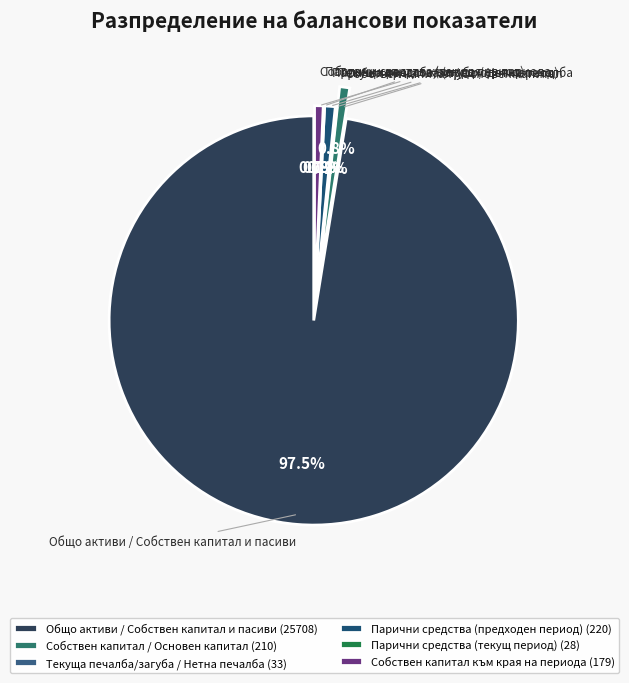

Approximately how many times larger is the value at Парични средства (предходен период) compared to Собствен капитал към края на периода?

1.2